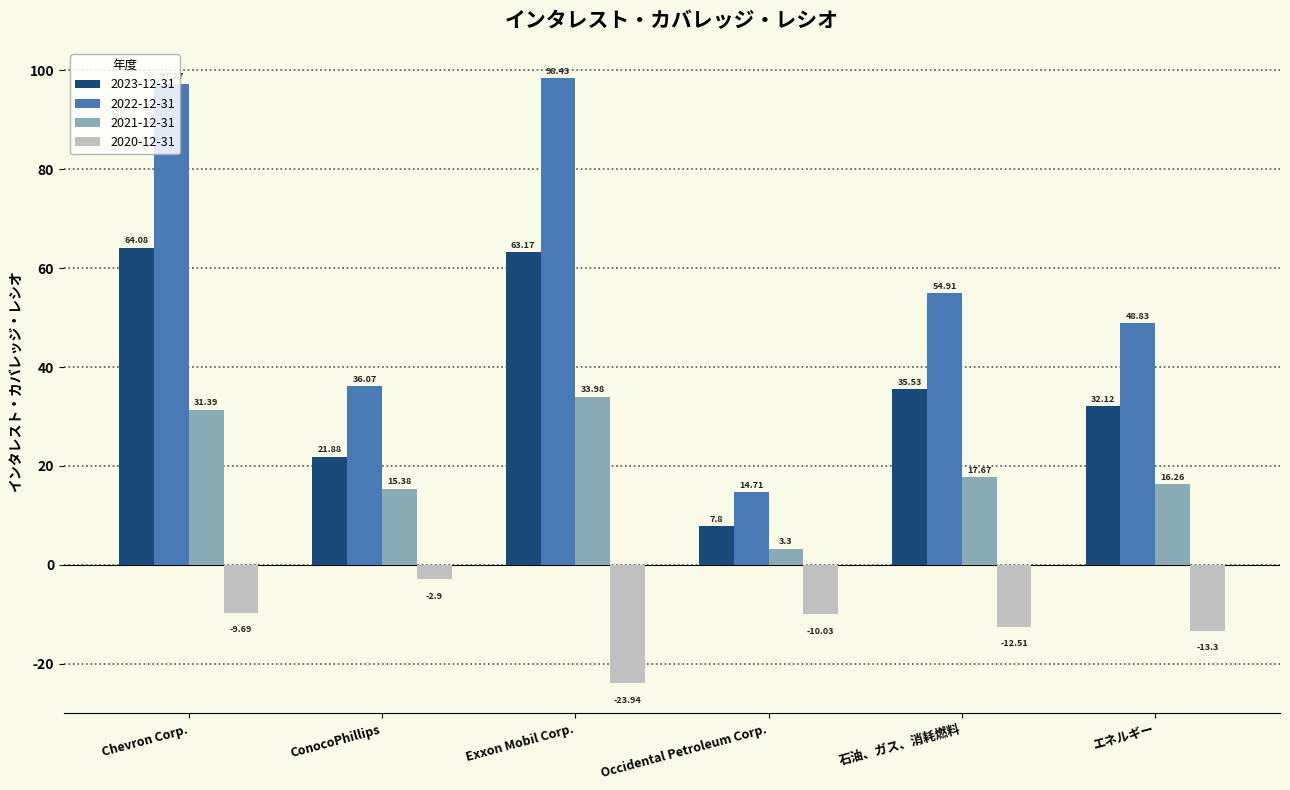

What position from the right is Occidental Petroleum Corp.?

3